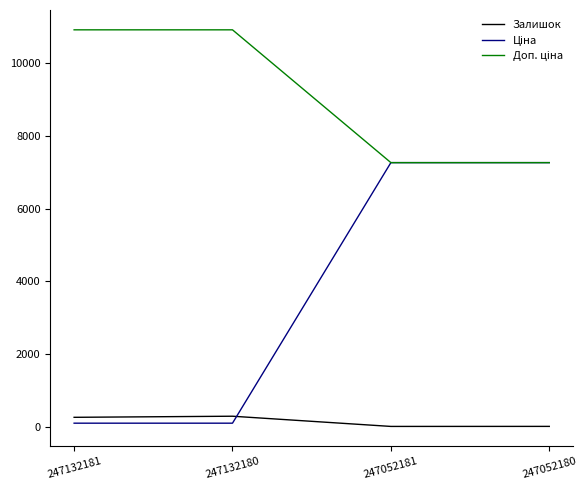

What is the maximum value shown in the chart?

10903.0